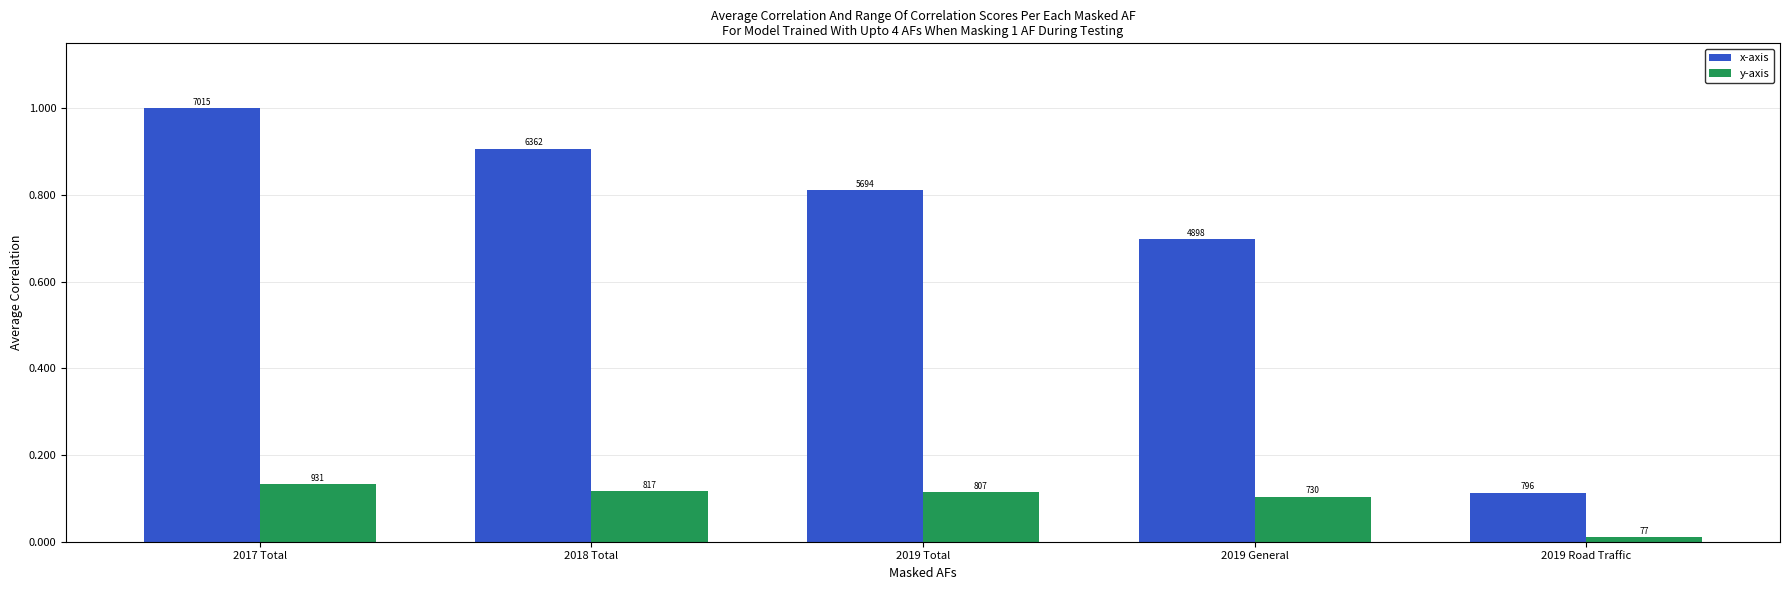

Reading left to right, what are all the values shown in this chart?

x-axis: 2017 Total=7015	2018 Total=6362	2019 Total=5694	2019 General=4898	2019 Road Traffic=796
y-axis: 2017 Total=931	2018 Total=817	2019 Total=807	2019 General=730	2019 Road Traffic=77